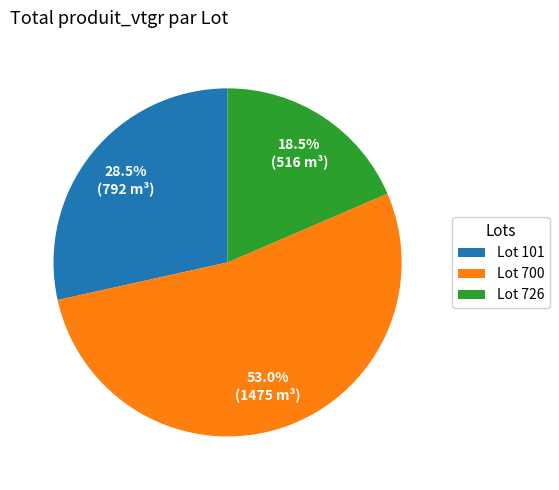

Is Lot 726 the majority of the pie?

No